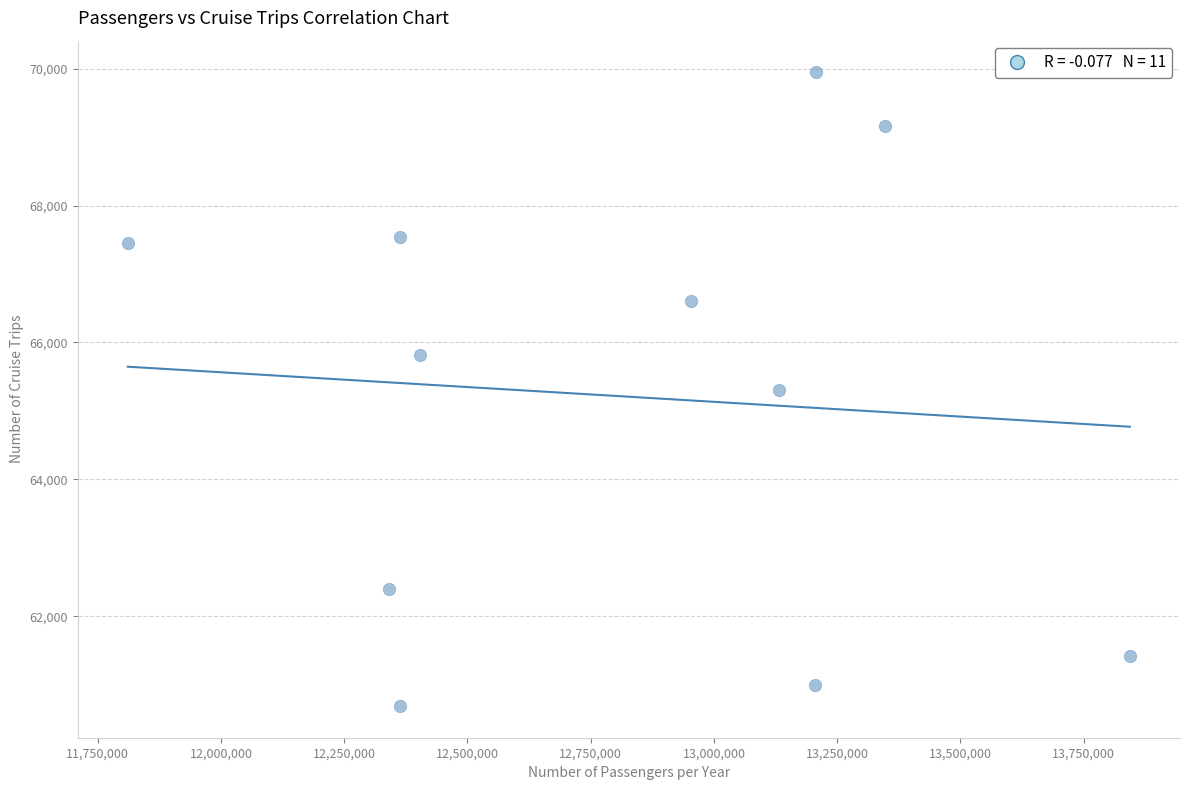

What is the range of X values (max minus min)?

2032723